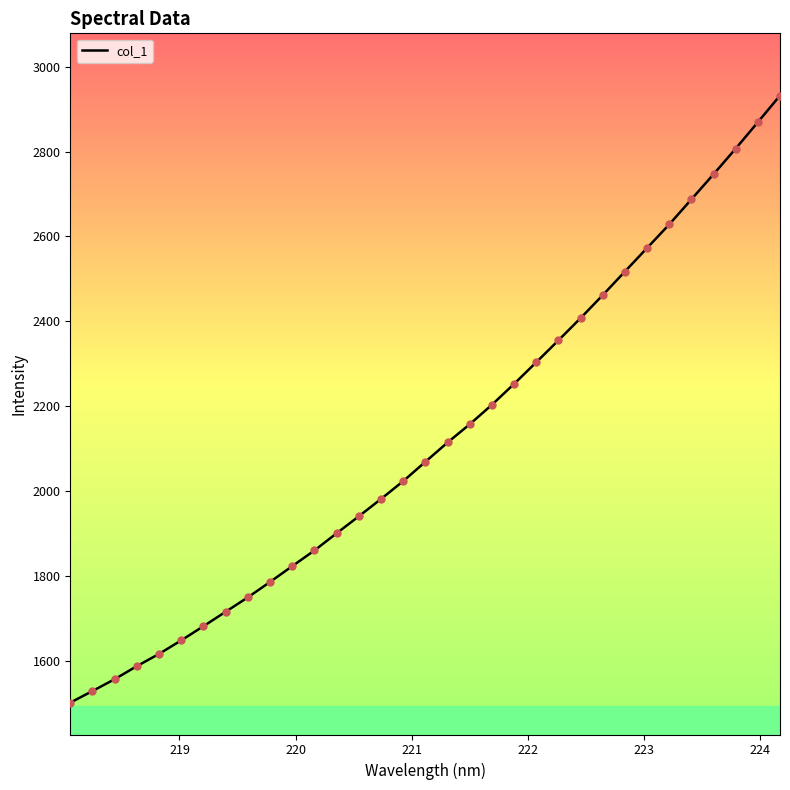

What is the difference between the maximum and minimum values?

1431.1